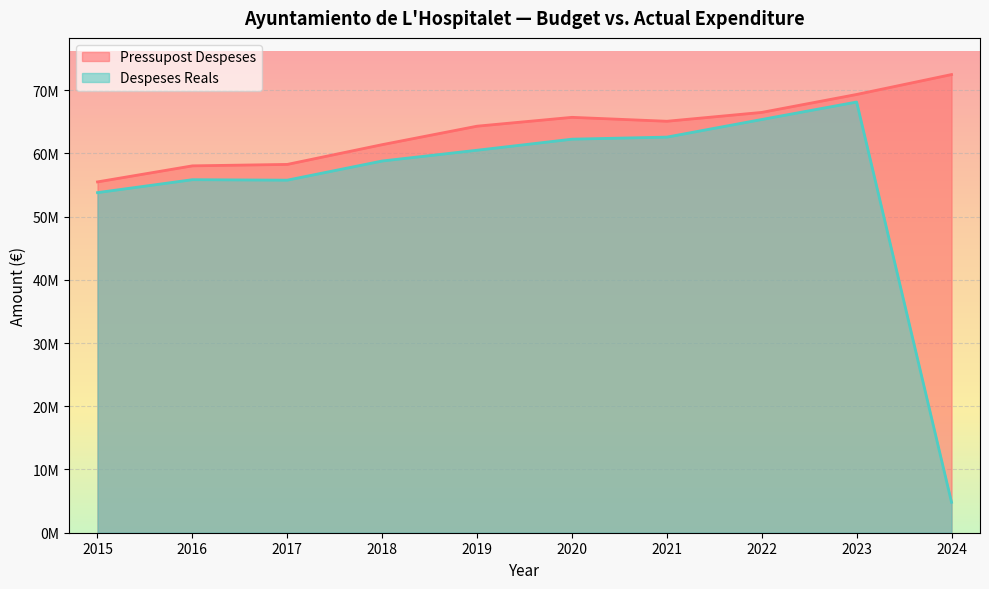

True or false: Despeses Reals and Pressupost Despeses cross at least once.

False